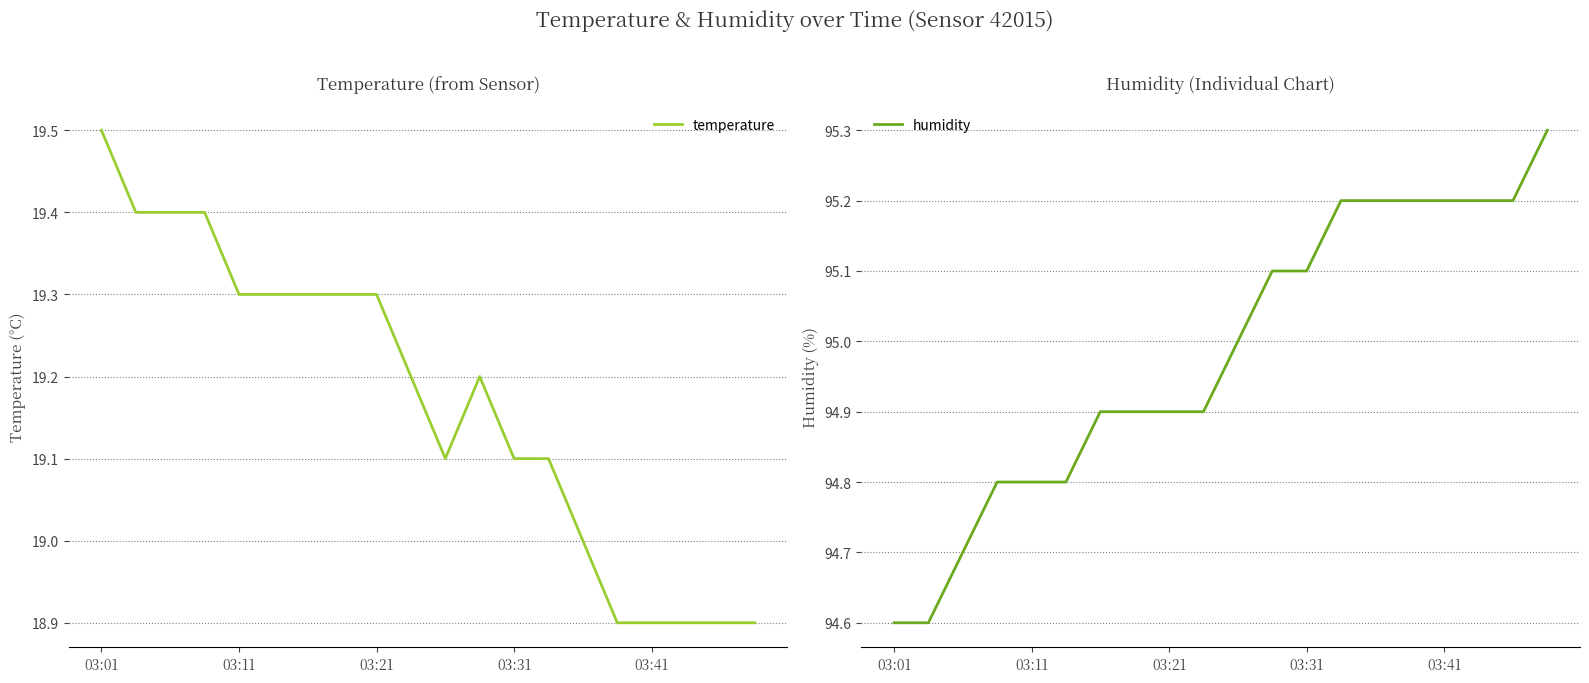

Count the number of categories in the chart.

20